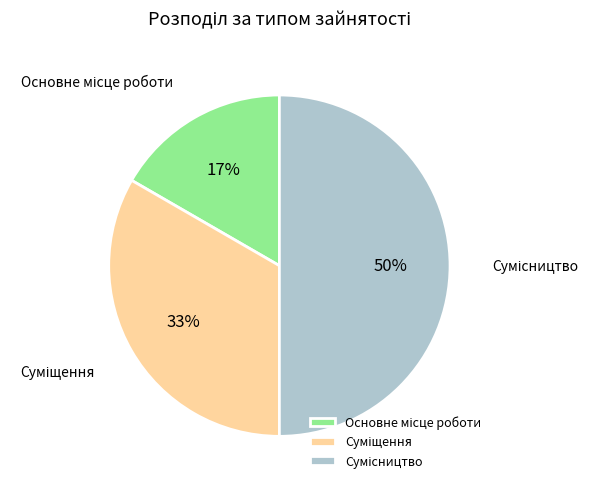

To the nearest percent, what is the average slice percentage?

33%